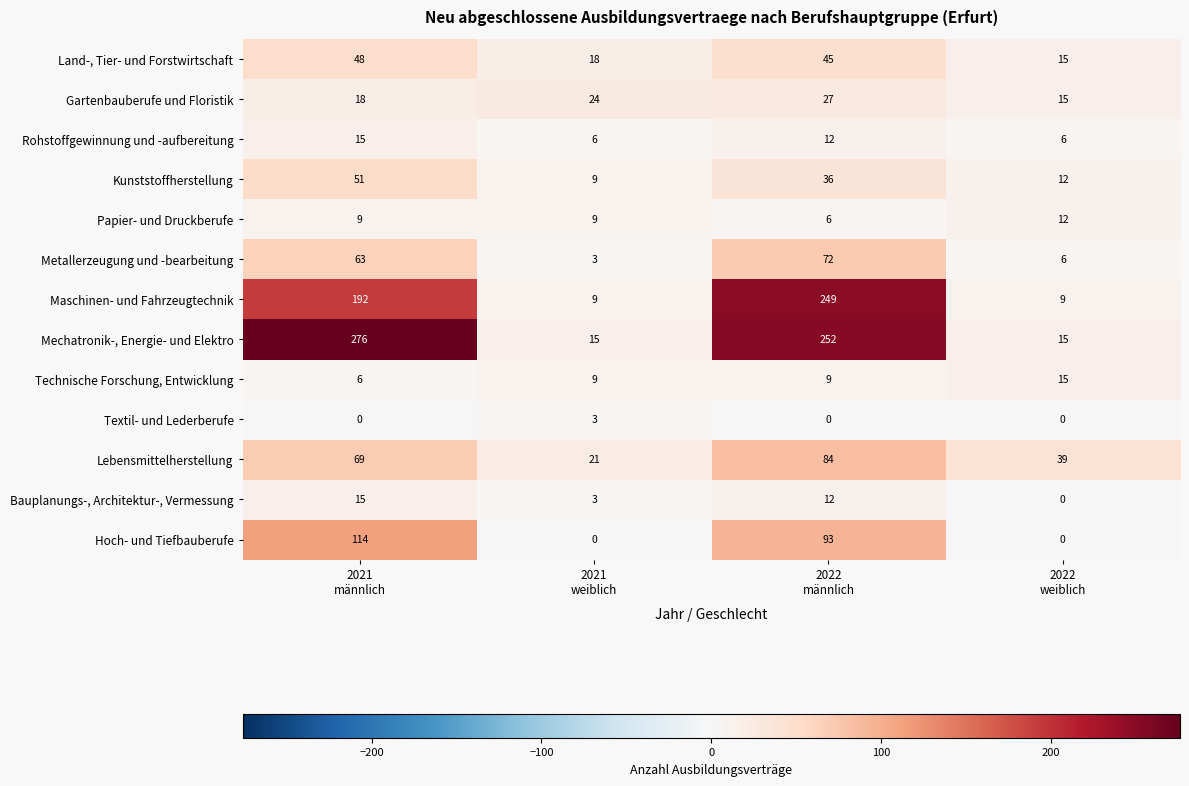

Which series has the largest total across all categories?

Mechatronik-, Energie- und Elektro